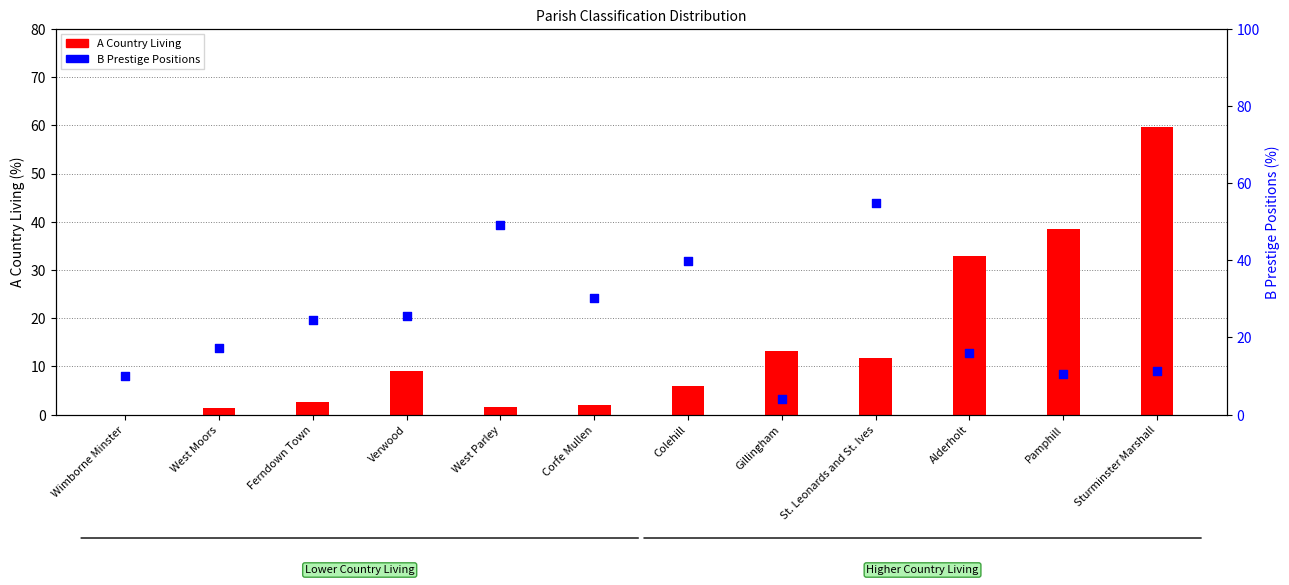

What is the total value across all series at Pamphill?

49.0